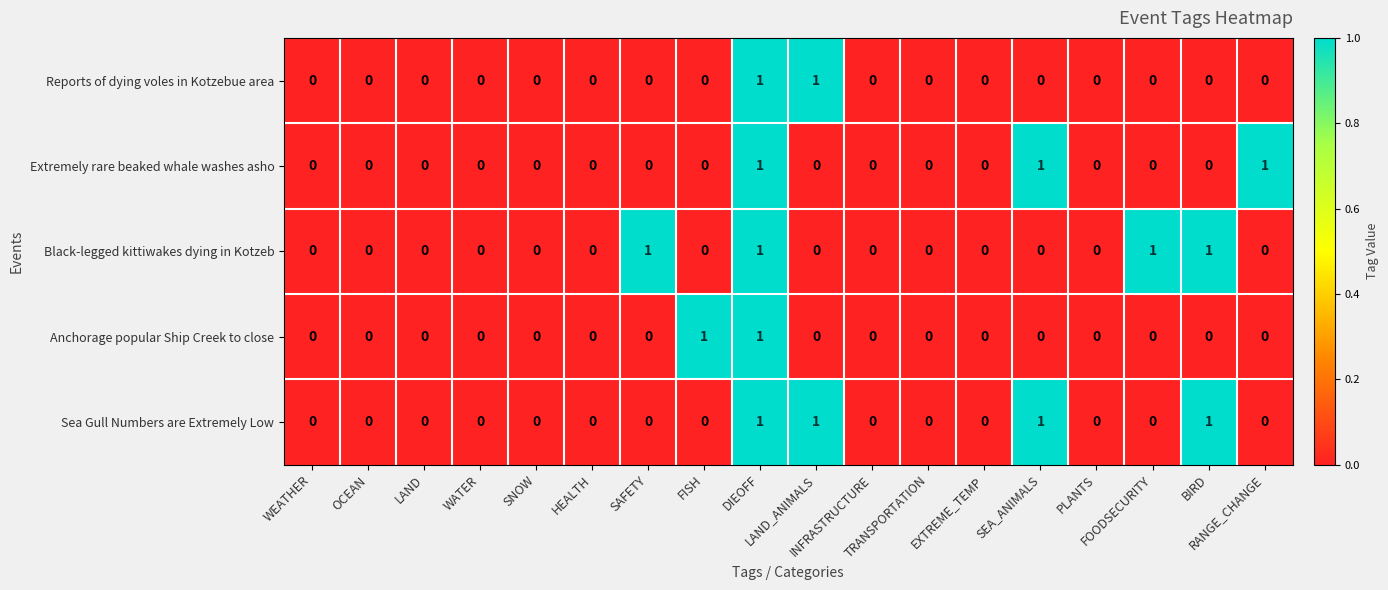

What is the sum of all Sea Gull Numbers are Extremely Low values?

4